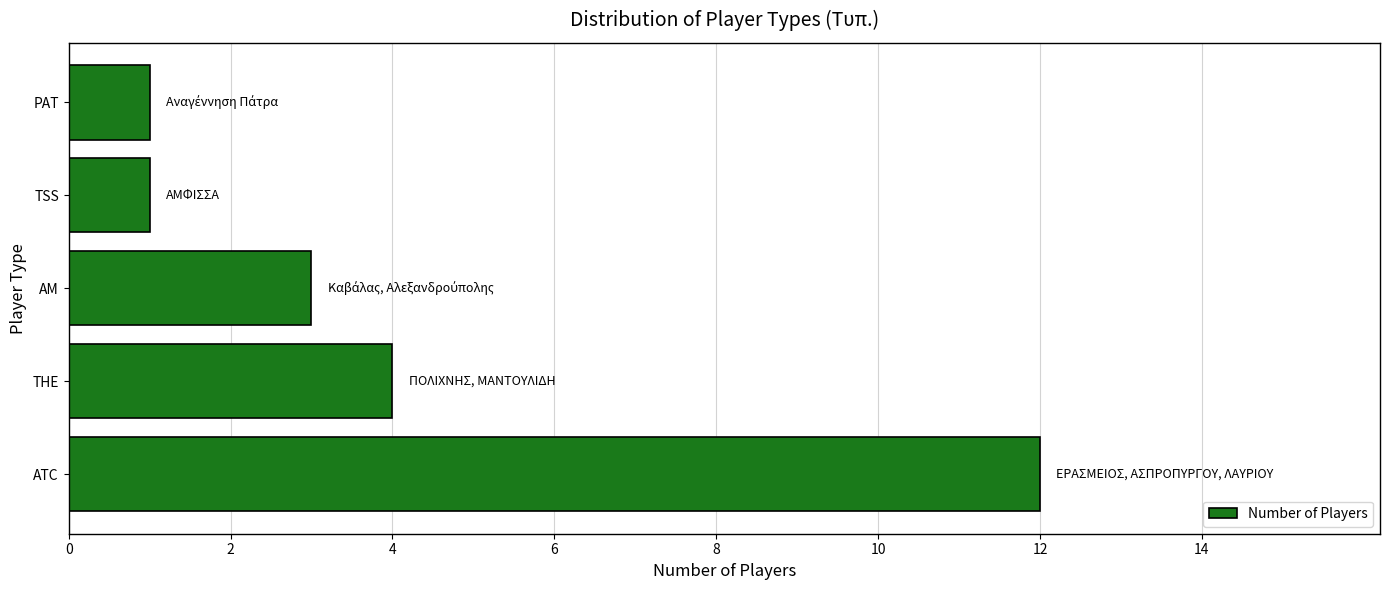

Between AM and TSS, which is larger?

AM